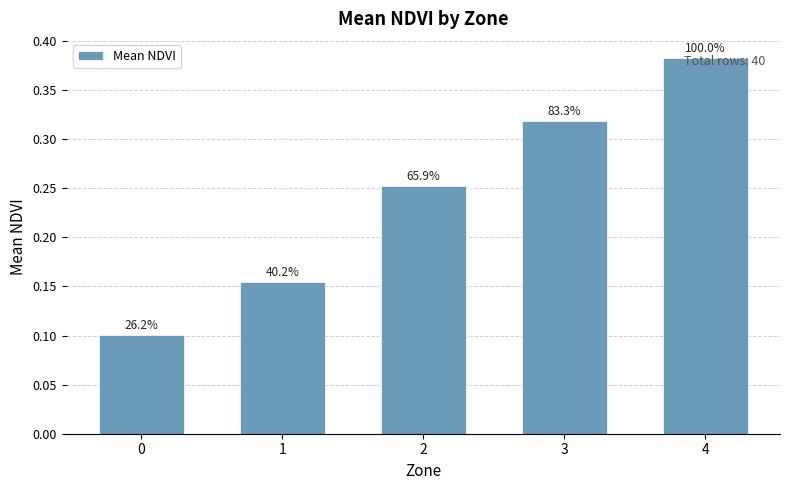

The value at 0 is 0.1. True or false?

True